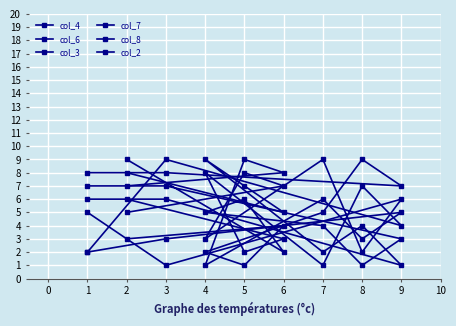

How many times do col_4 and col_8 cross each other?

4